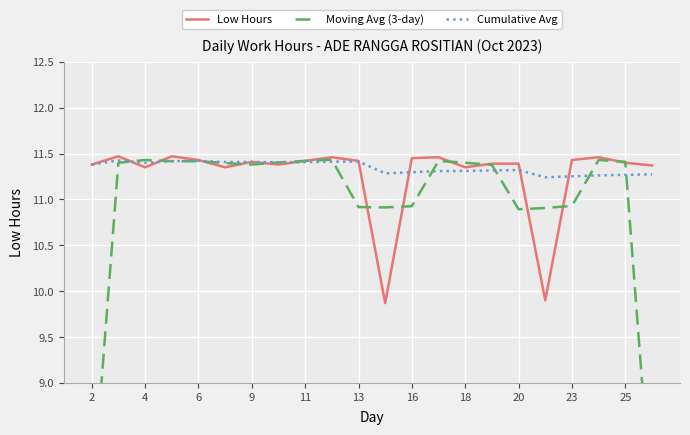

The Low Hours series shows 3.6 at 11. True or false?

False